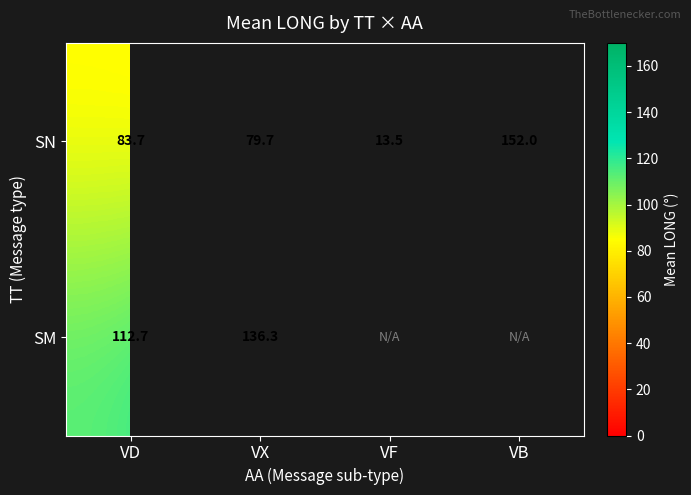

What is the minimum value shown in the chart?

13.5